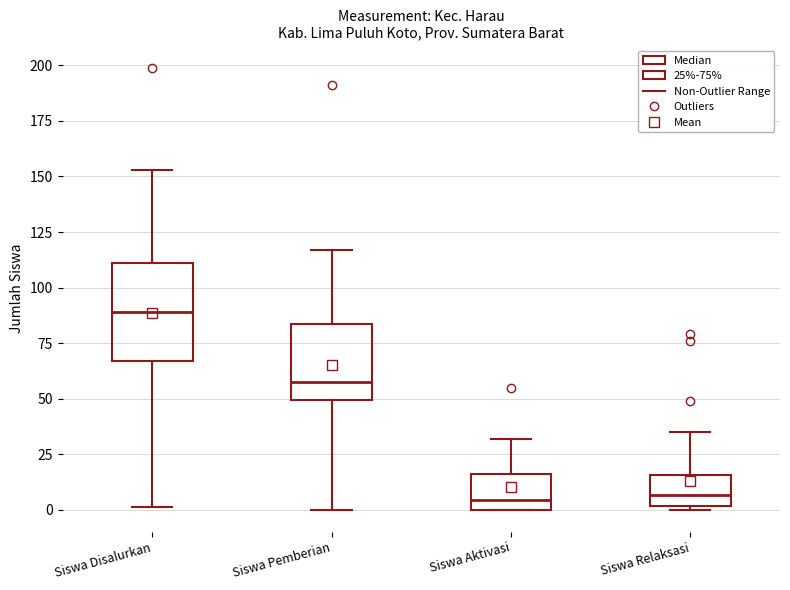

Reading left to right, transcribe this box plot: for each box, give where its median line is, the range the box spans, and where its two whiskers end, as read against the y-axis. The values are not printed on the chart, so give them approximately, as read against the axis.

Siswa Disalurkan: median 90, box 65 to 110, whiskers 0 to 155
Siswa Pemberian: median 60, box 50 to 85, whiskers 0 to 115
Siswa Aktivasi: median 5, box 0 to 15, whiskers 0 to 30
Siswa Relaksasi: median 5, box 0 to 15, whiskers 0 (just below the box's lower edge) to 35